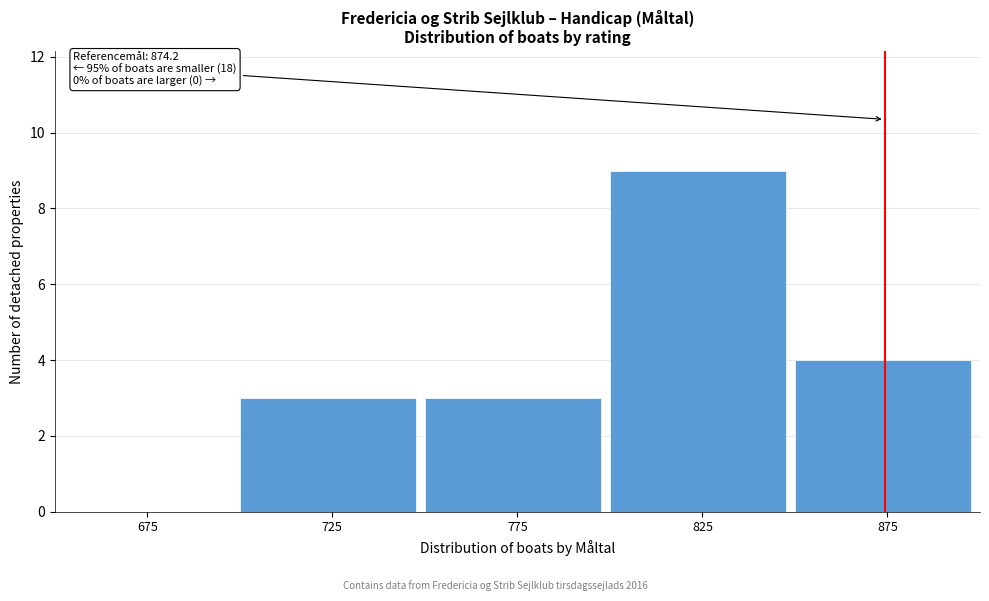

Over which range of the x-axis is the bar tallest?

800 to 850